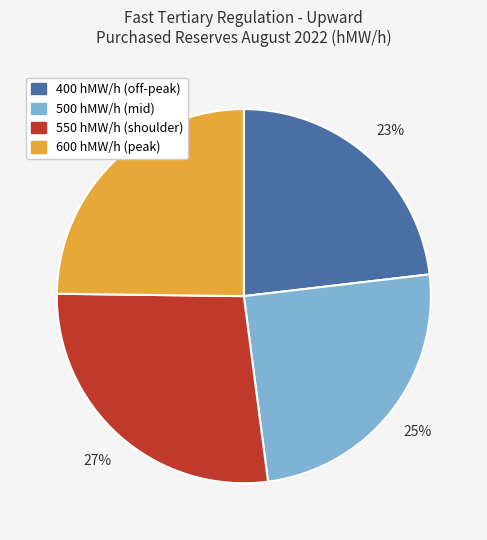

Is the sum of 400 hMW/h (off-peak) and 600 hMW/h (peak) greater than half?

No